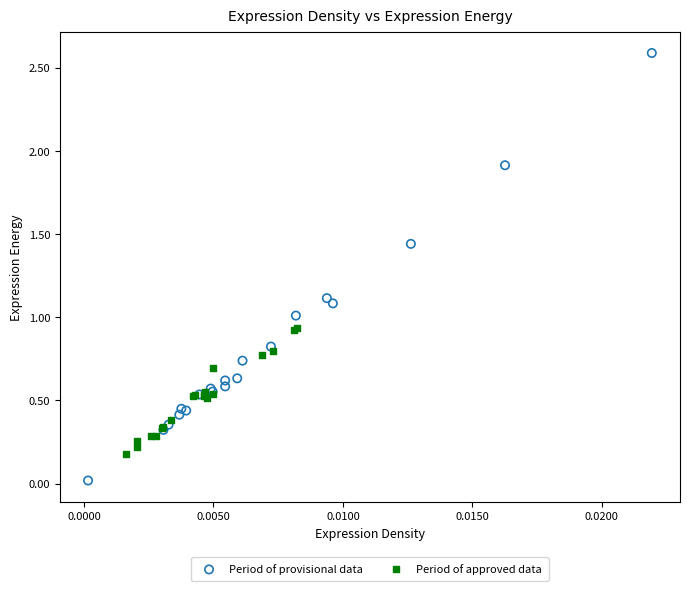

Which series reaches the minimum Y coordinate?

Period of provisional data